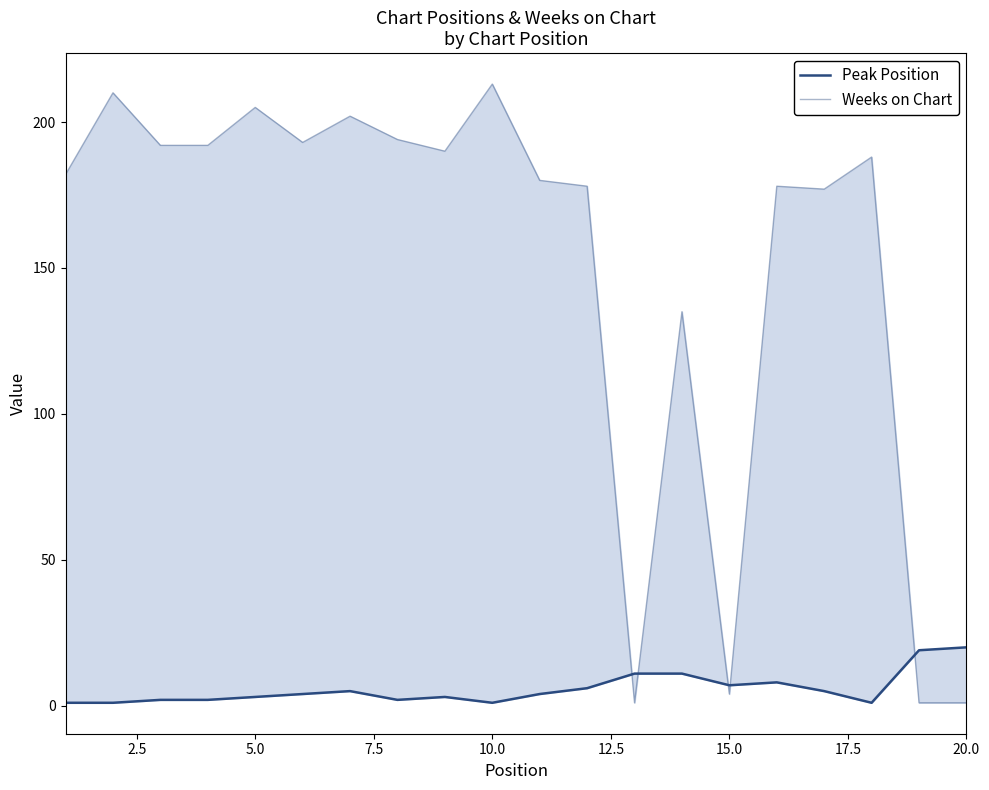

True or false: Weeks on Chart has more than 0 interior local peaks.

True